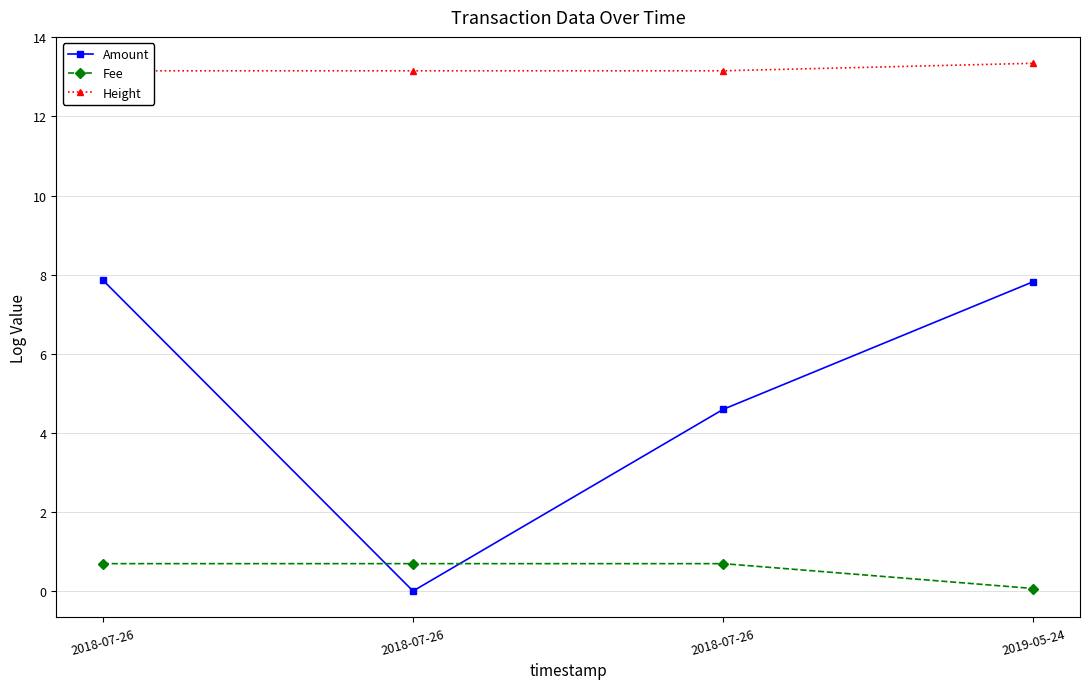

What is the label of the 3rd point from the left?

2018-07-26